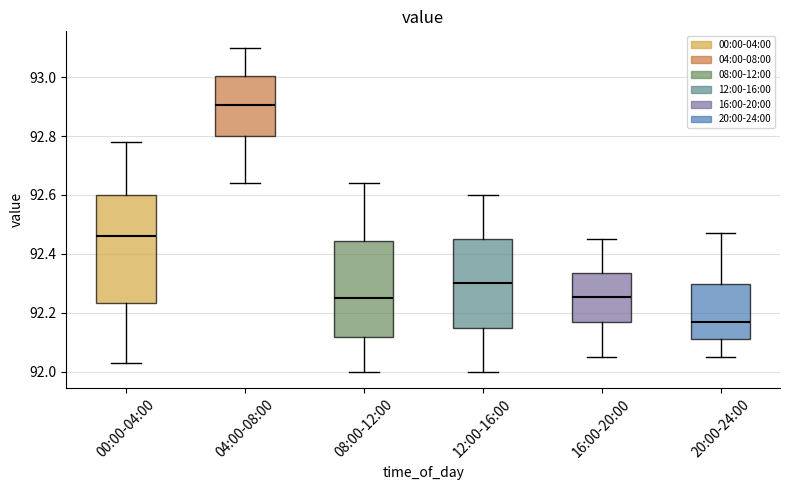

Where does the median line of the box for 04:00-08:00 sit on the y-axis? The values are not printed on the chart, so give them approximately, as read against the axis.

92.90